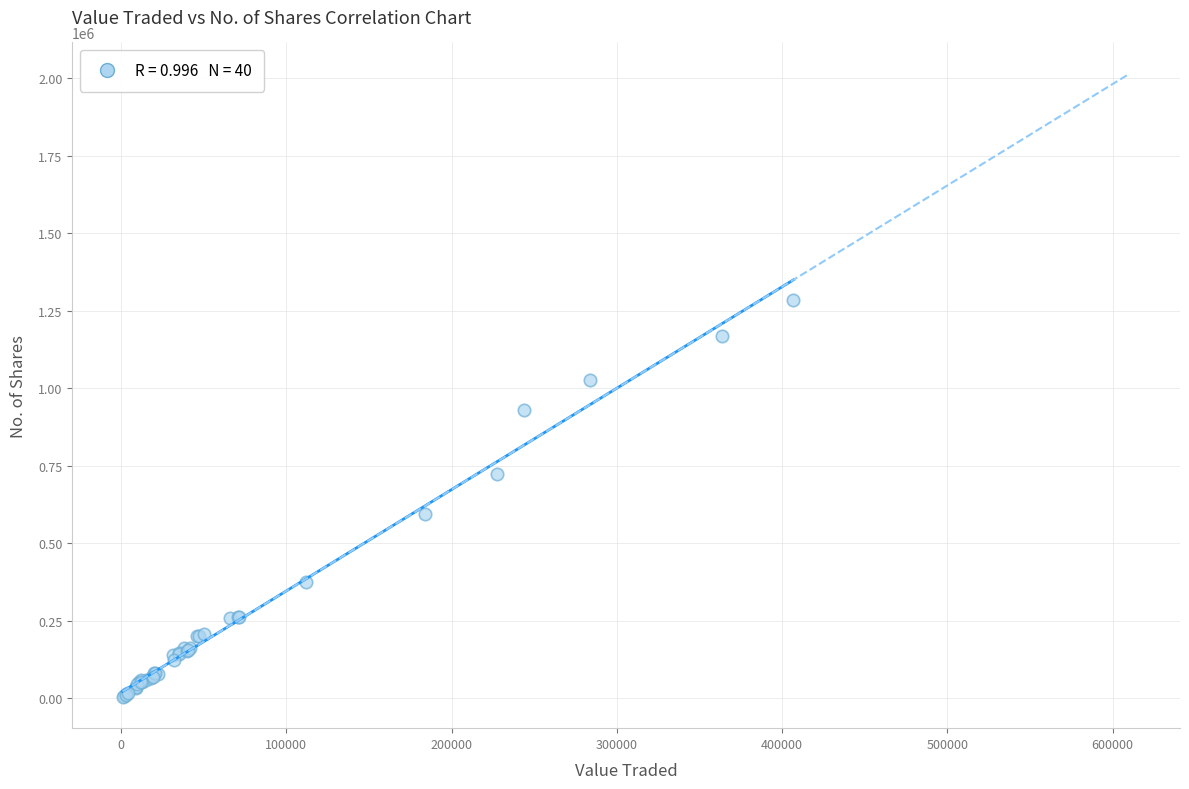

What Y value in the scatter plot is closest to 643996?

595269